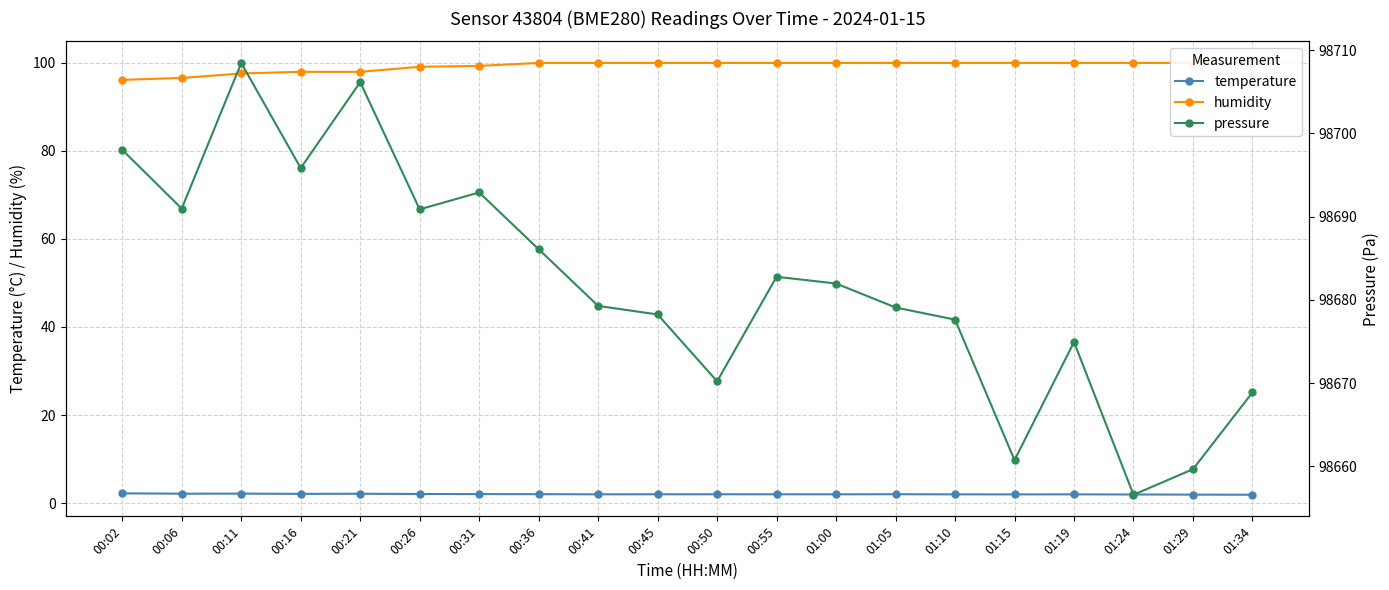

Is the value of temperature at 01:34 greater than the value of humidity at 01:15?

No